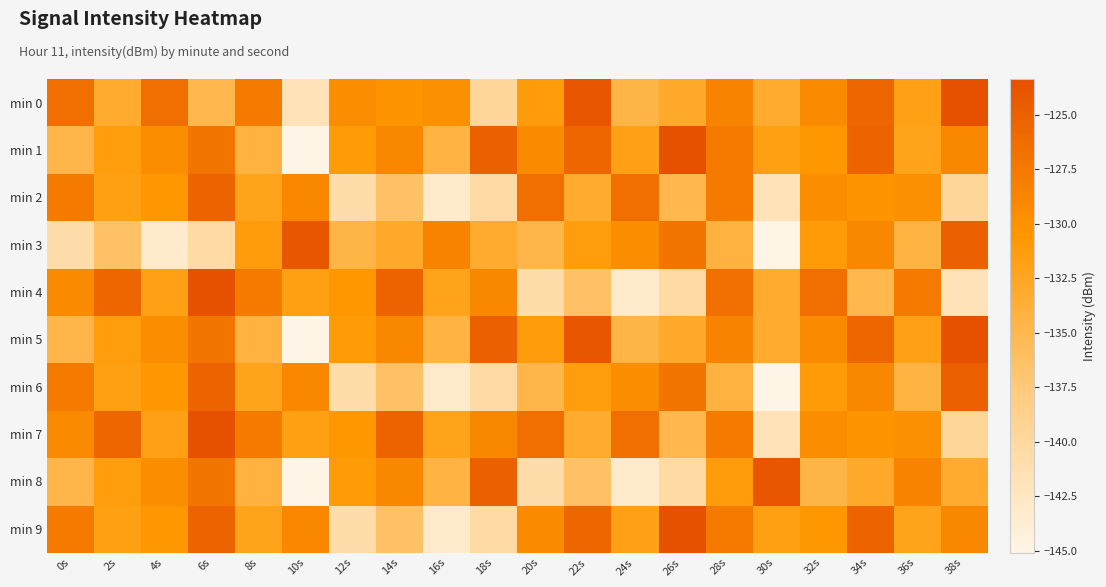

The min 1 series shows -26.7 at 18s. True or false?

False